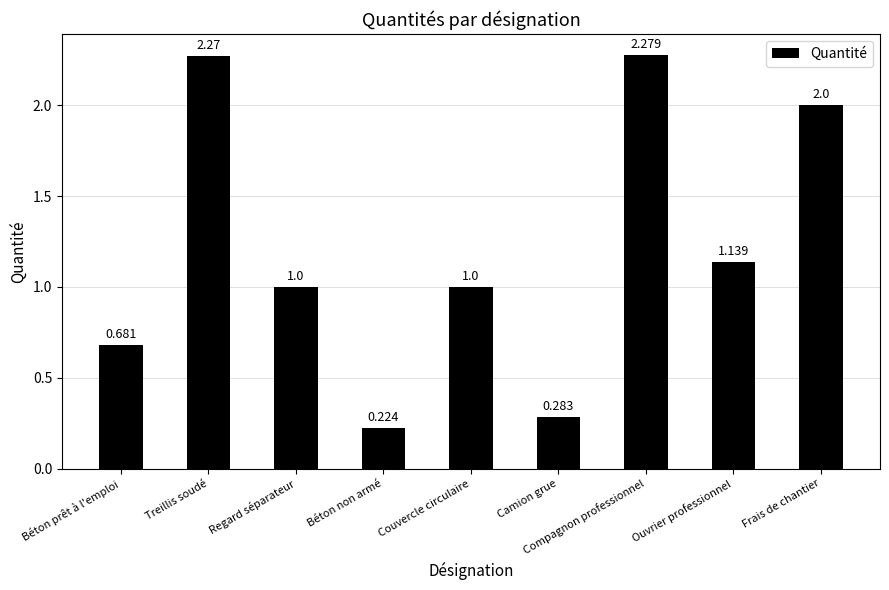

Which category has the highest value across all series?

Compagnon professionnel